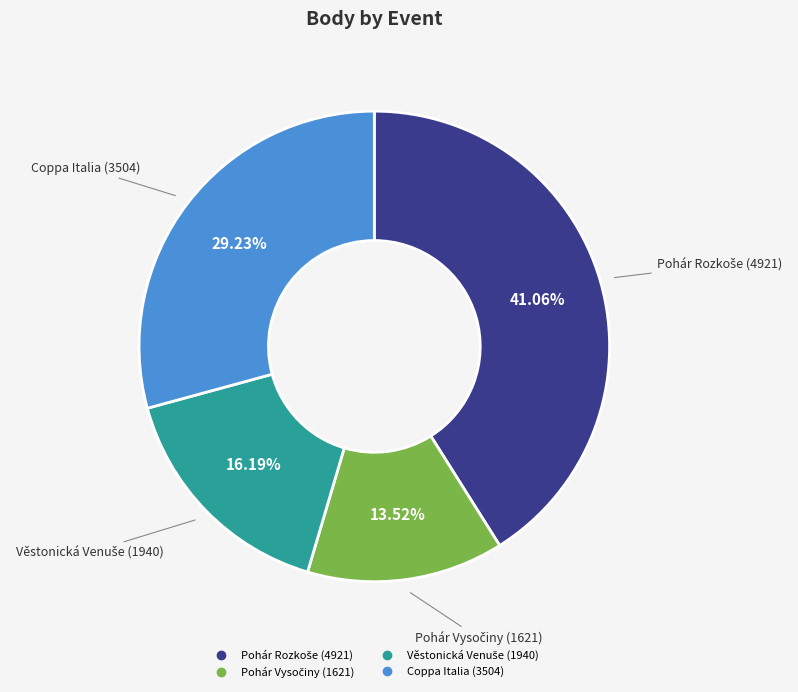

Is there a majority slice in this chart?

No